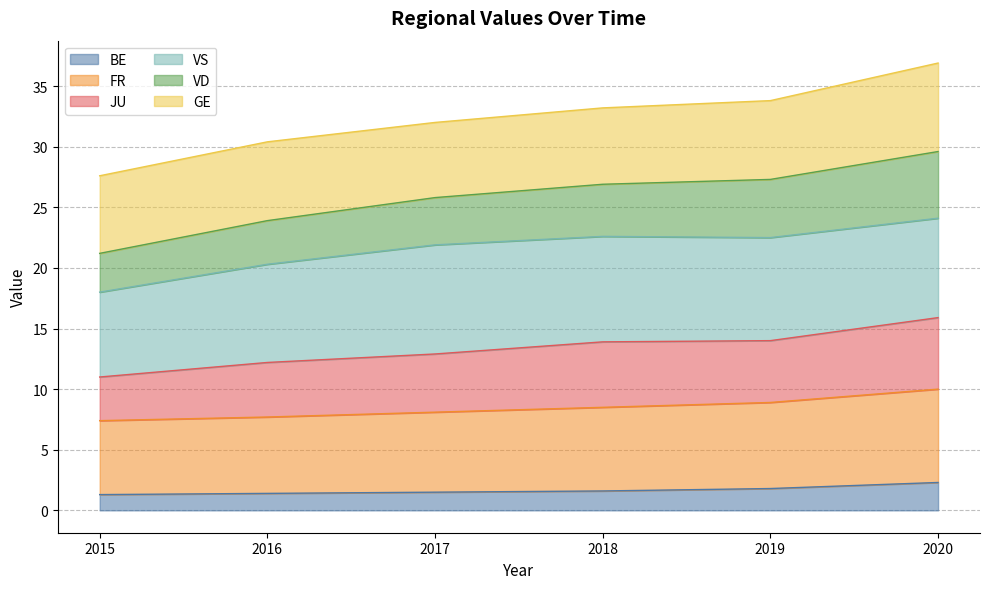

What is the lowest value of the BE series?

1.3